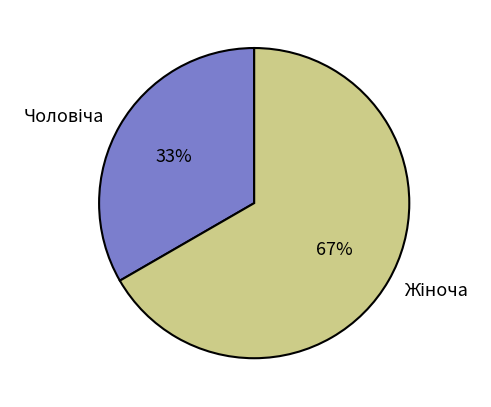

How many slices are in this pie chart?

2